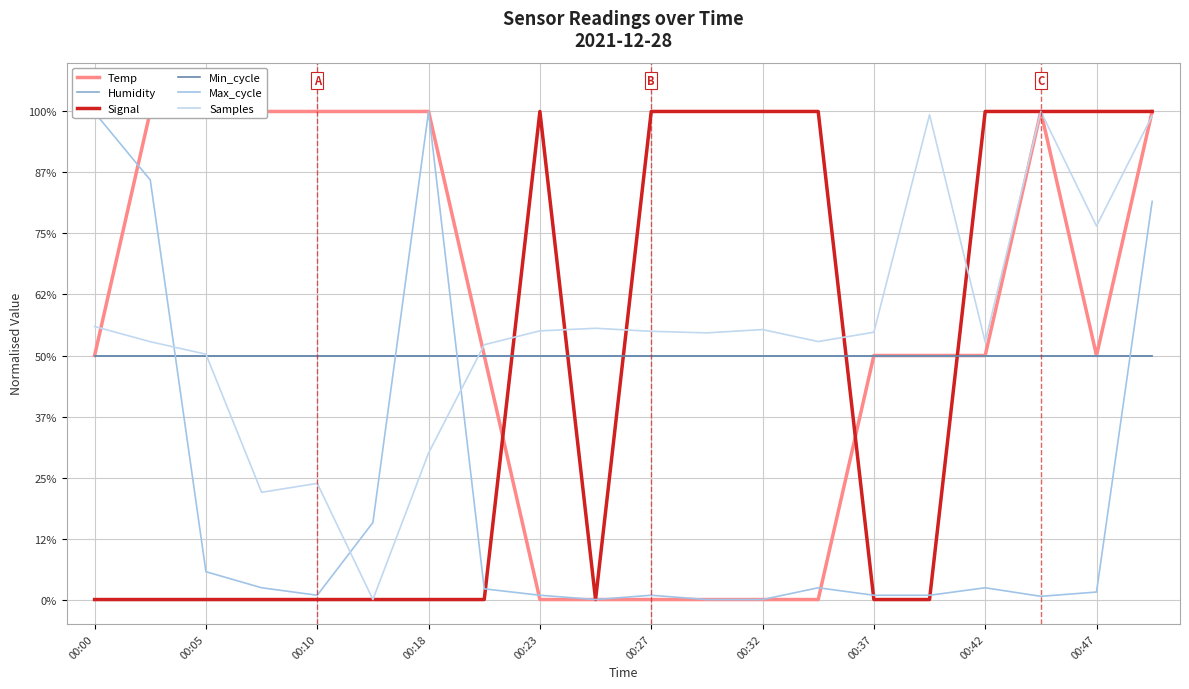

Rank the series by their maximum value, from highest to lowest.

Temp, Signal, Max_cycle, Samples, Humidity, Min_cycle